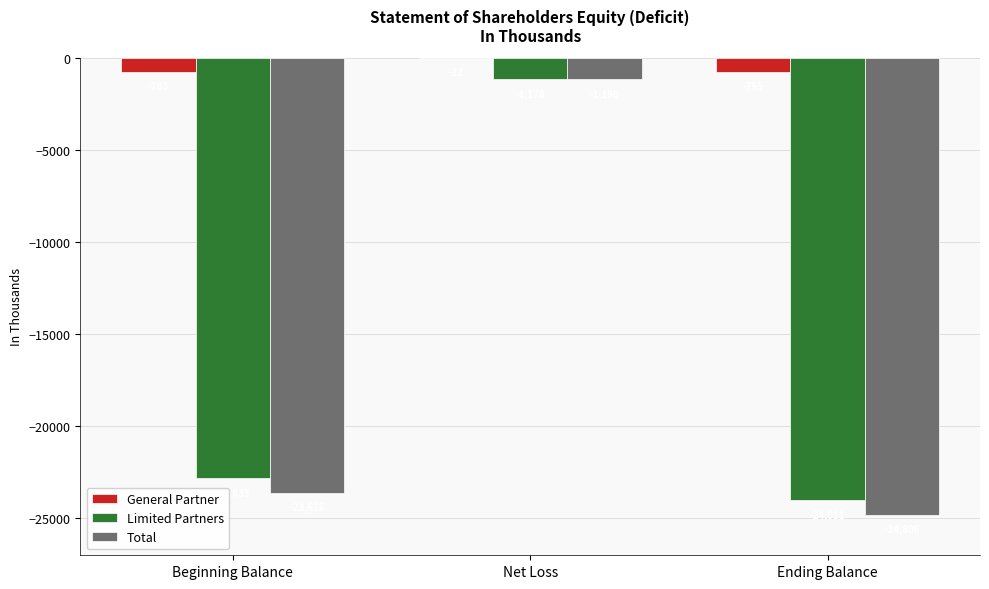

How many values in the General Partner series exceed -783?

1